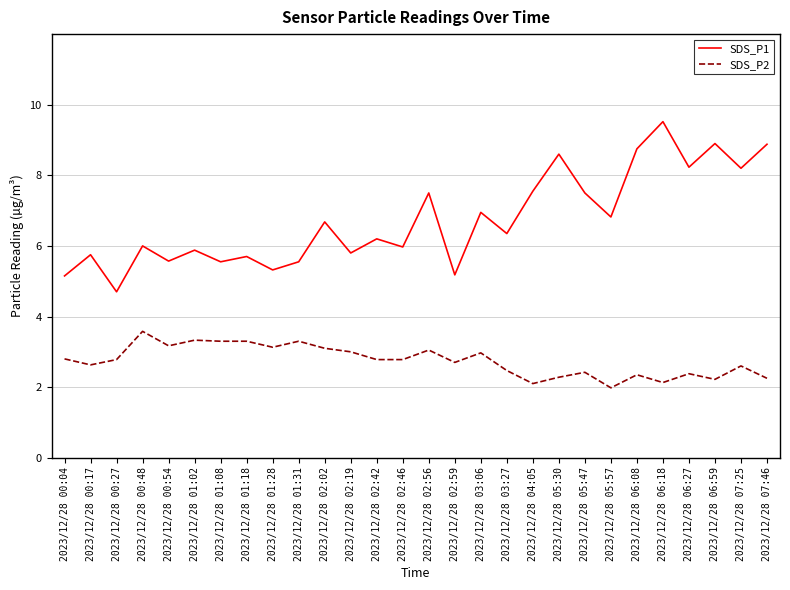

Read the SDS_P1 value at 2023/12/28 05:57.

6.8